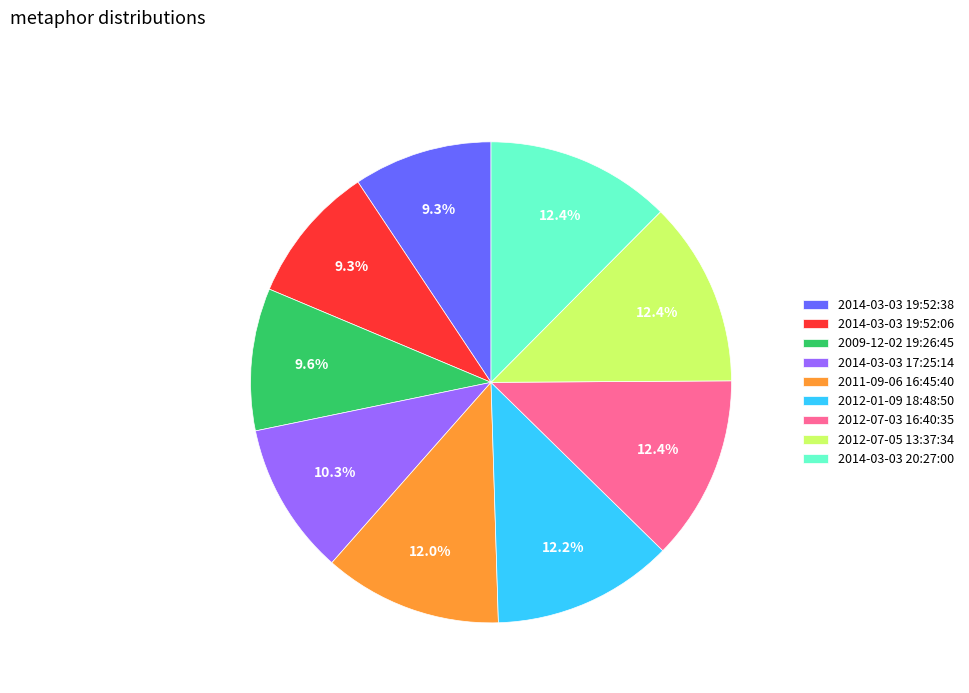

What is the ratio of the value at 2012-07-05 13:37:34 to the value at 2014-03-03 17:25:14?

1.2